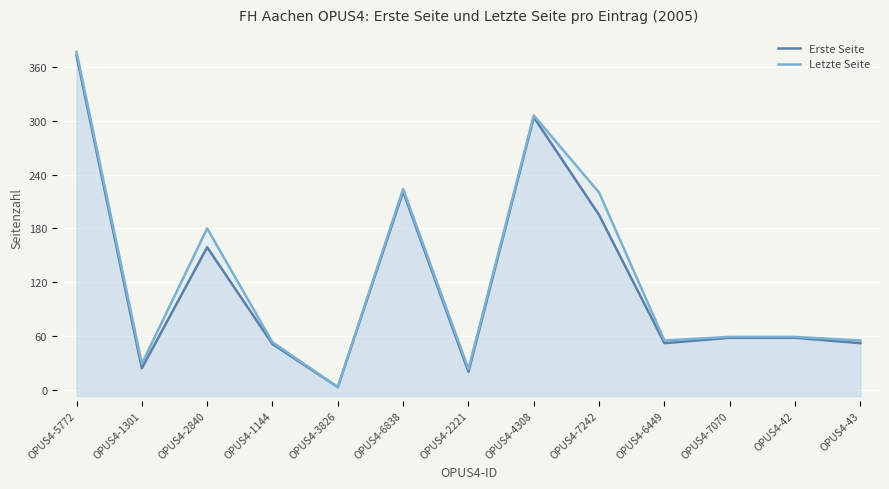

True or false: Erste Seite and Letzte Seite intersect in this chart.

False